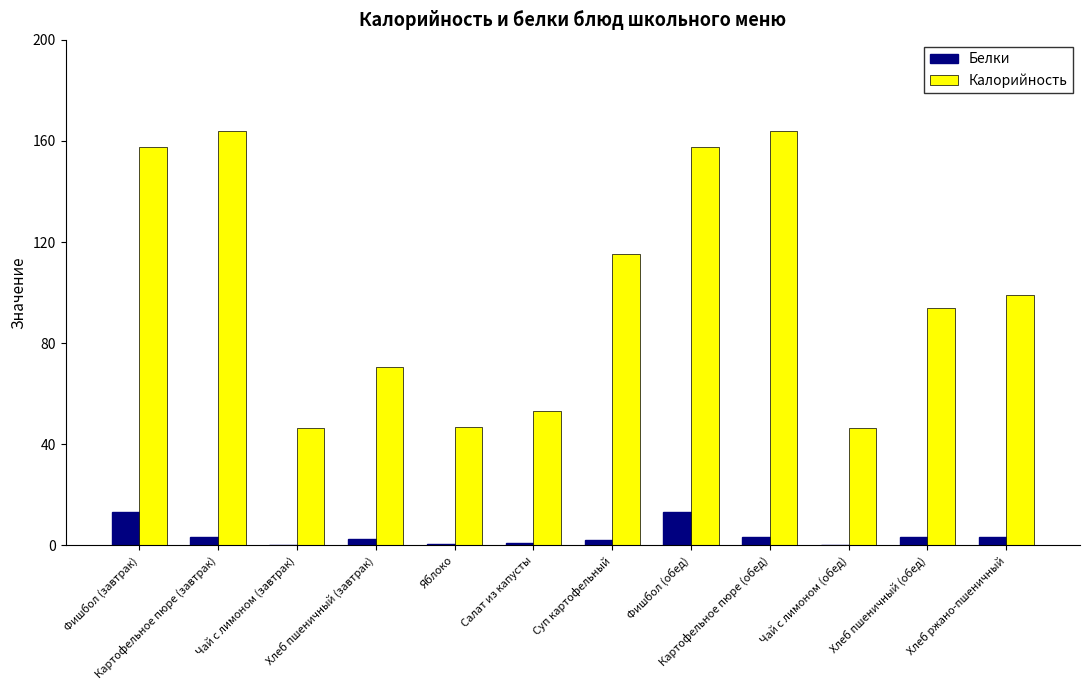

The Белки series shows 3.3 at Хлеб ржано-пшеничный. True or false?

True